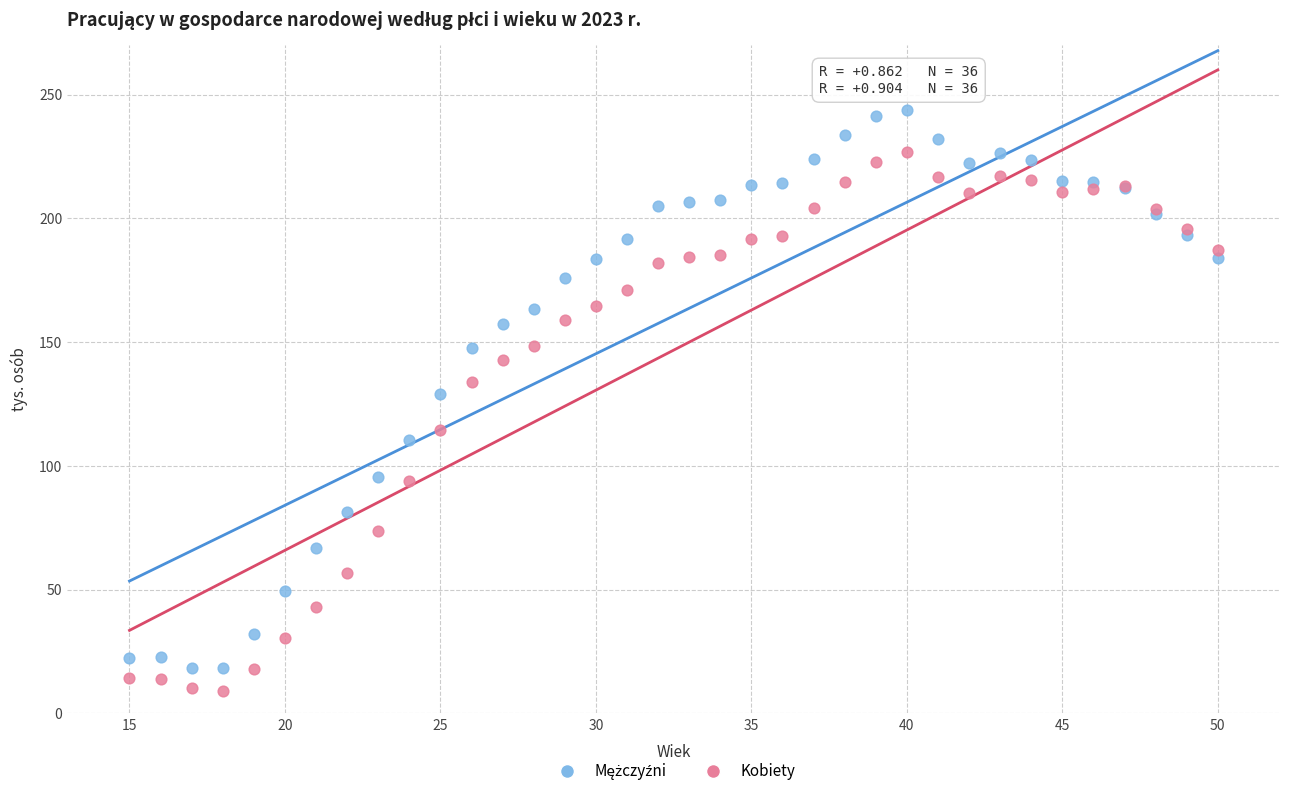

What is the X range (max minus min) for the scatter plot?

35.0